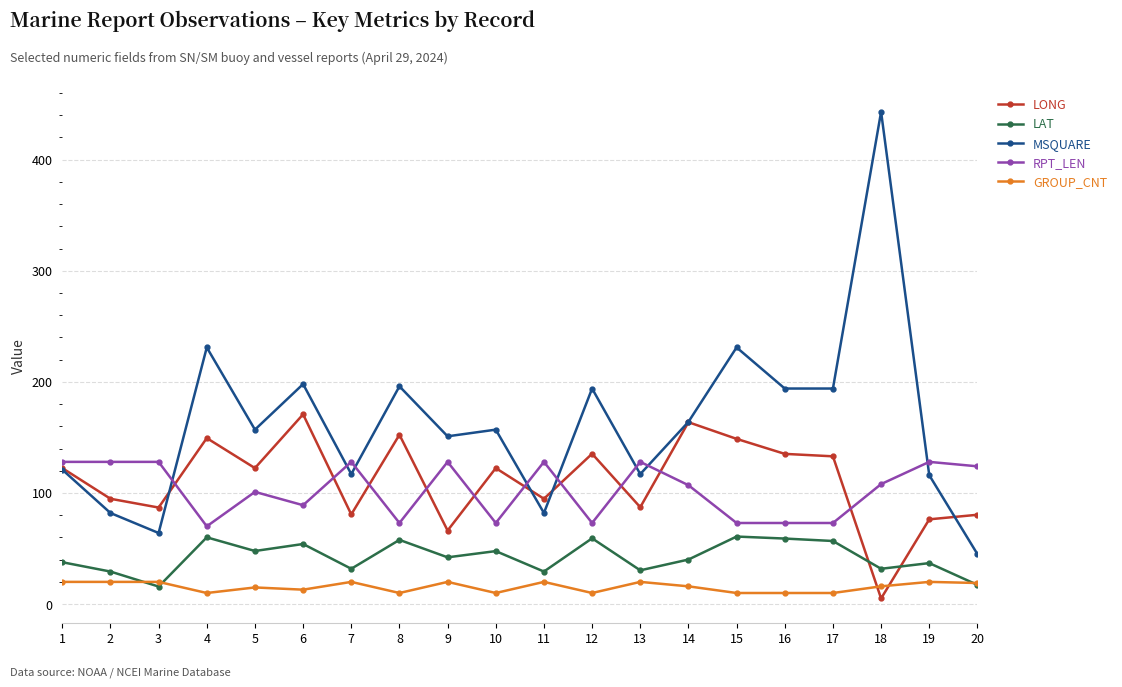

List the series in order of their peak value, highest first.

MSQUARE, LONG, RPT_LEN, LAT, GROUP_CNT